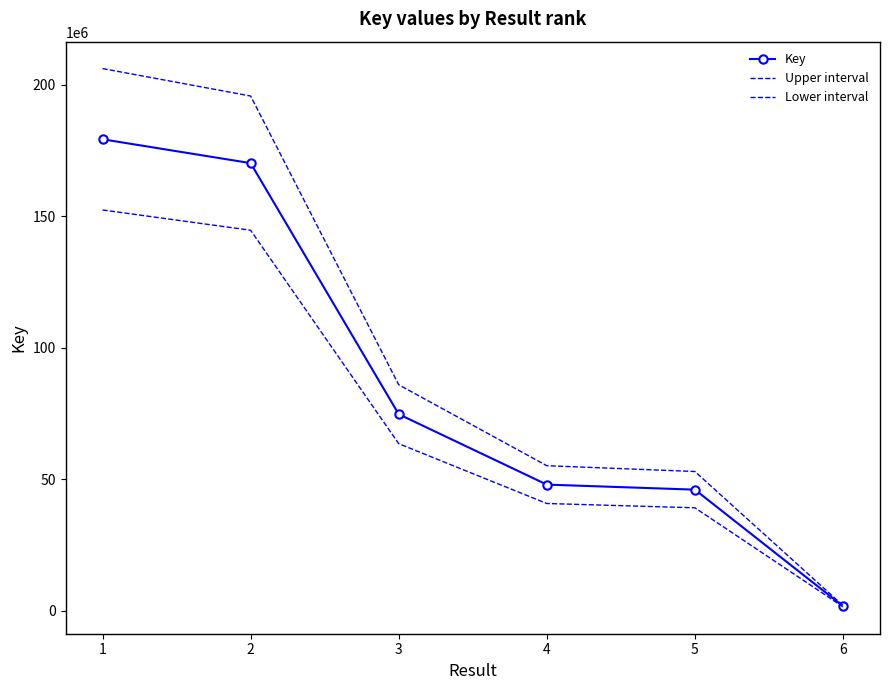

Read the Lower interval value at 5.

39082805.4